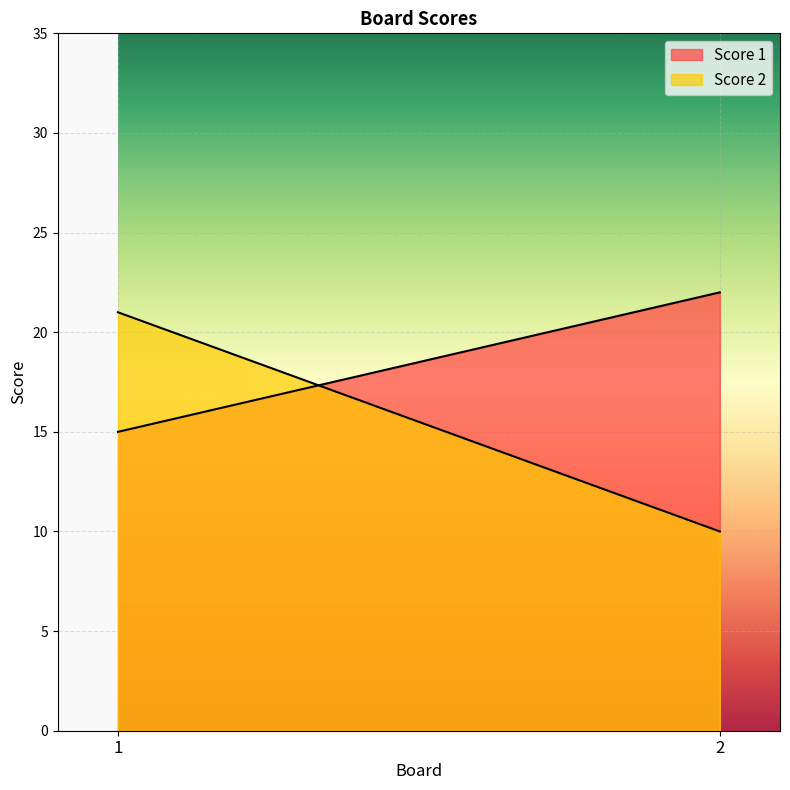

Which series has the largest total across all categories?

Score 1